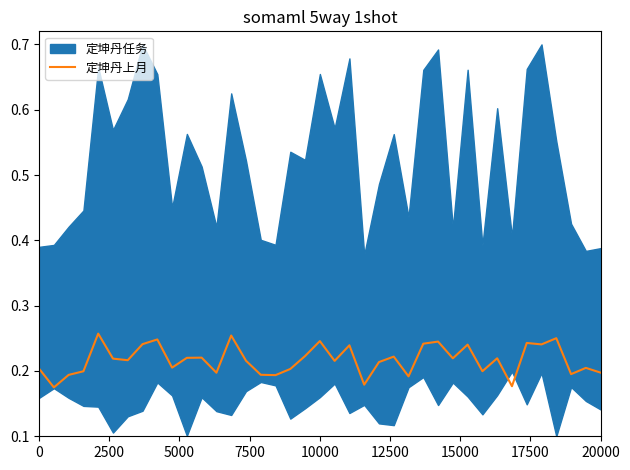

At which label is the value closest to 0?

2500